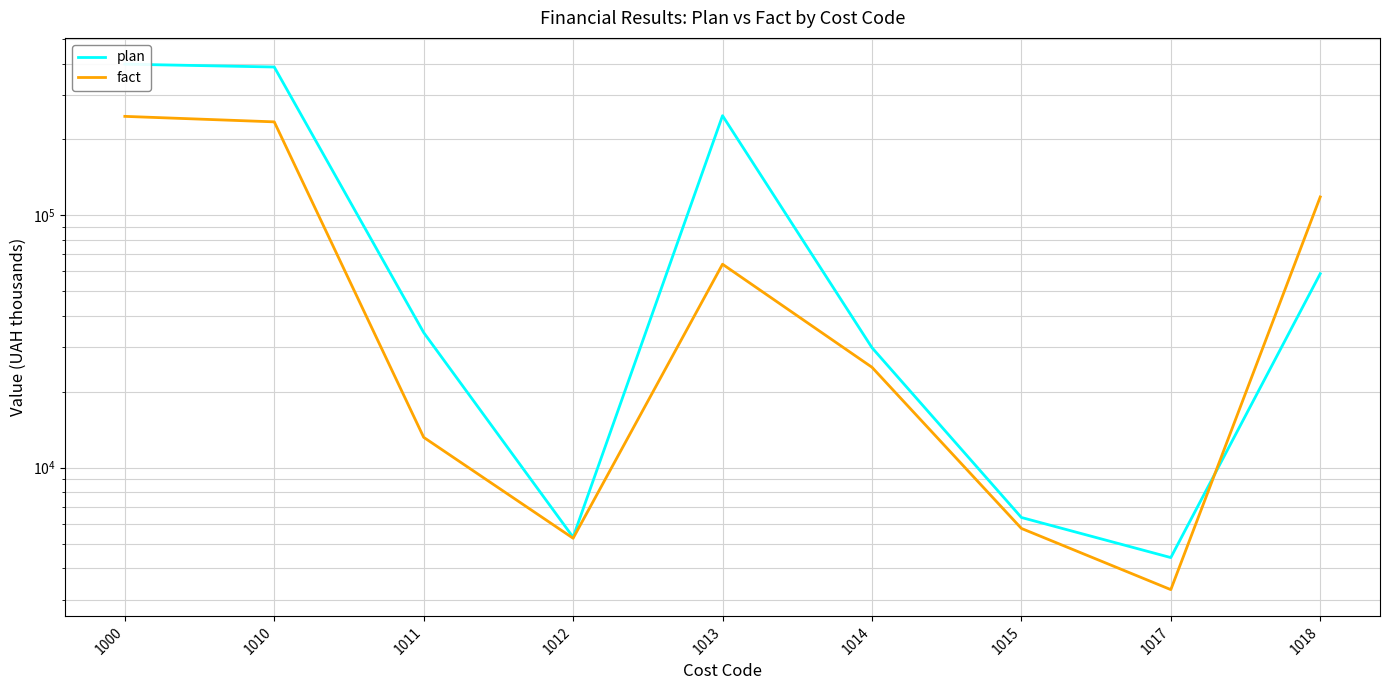

Where is the first local minimum for fact?

1012